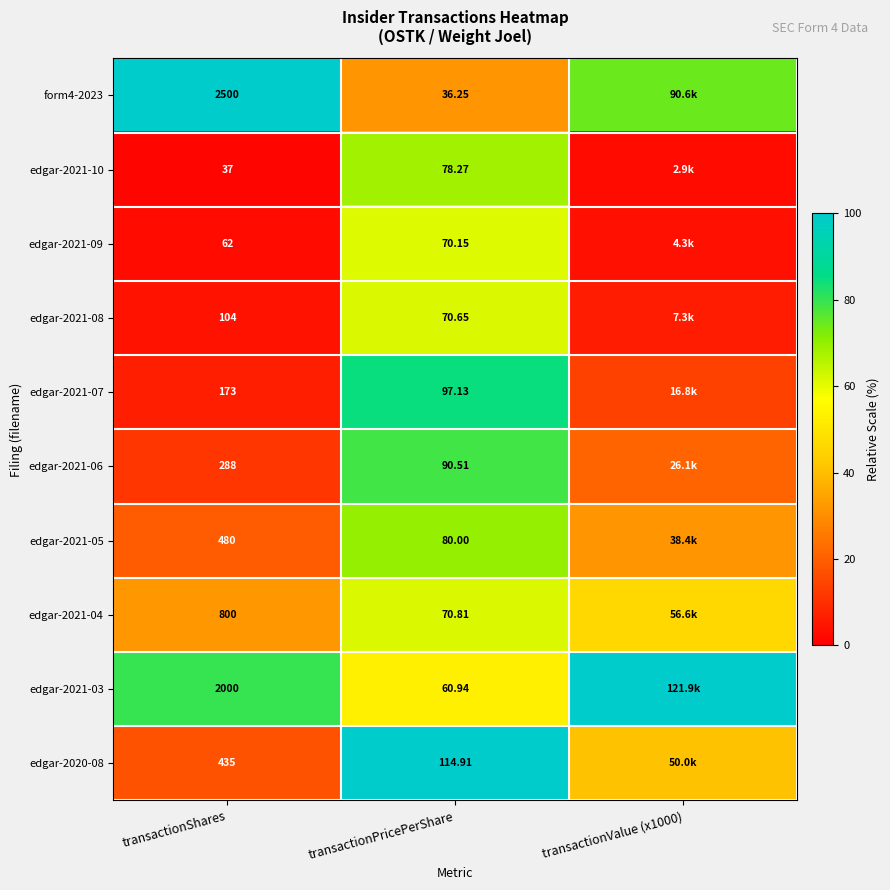

How many series are shown in this chart?

10